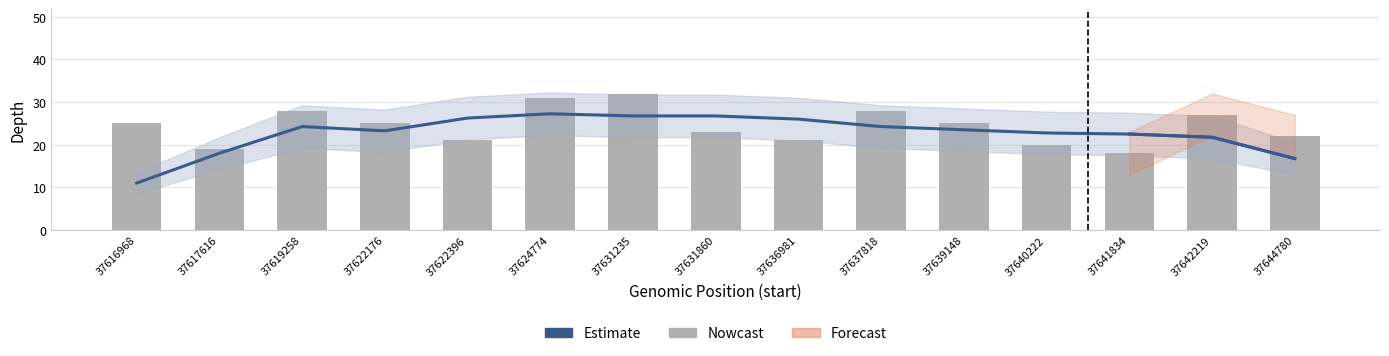

What is the maximum value for Estimate?

27.2